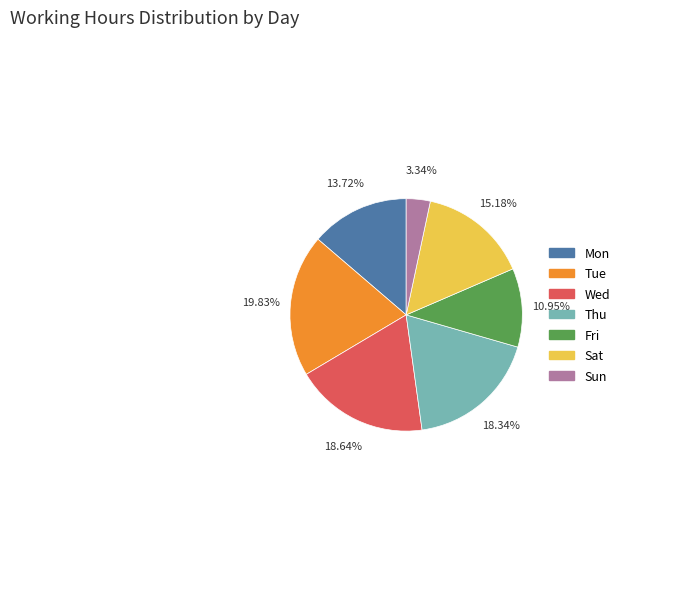

Does any single category account for the majority?

No